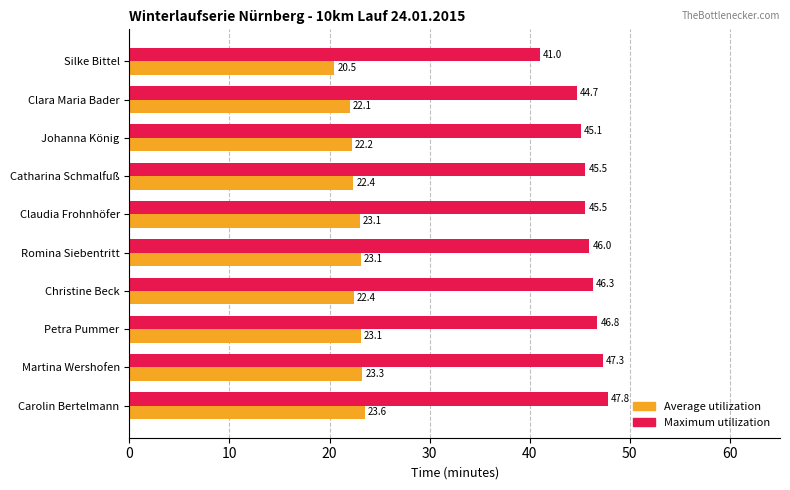

Between Petra Pummer and Martina Wershofen, which series saw the biggest shift?

Maximum utilization